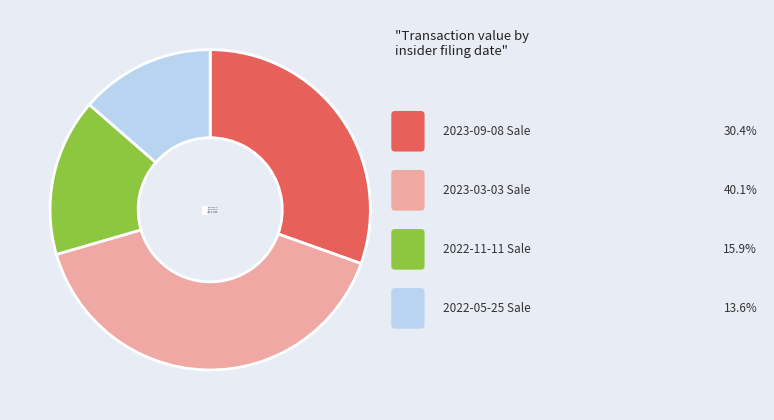

Is it true that 2023-03-03 Sale is 40% of the pie?

True